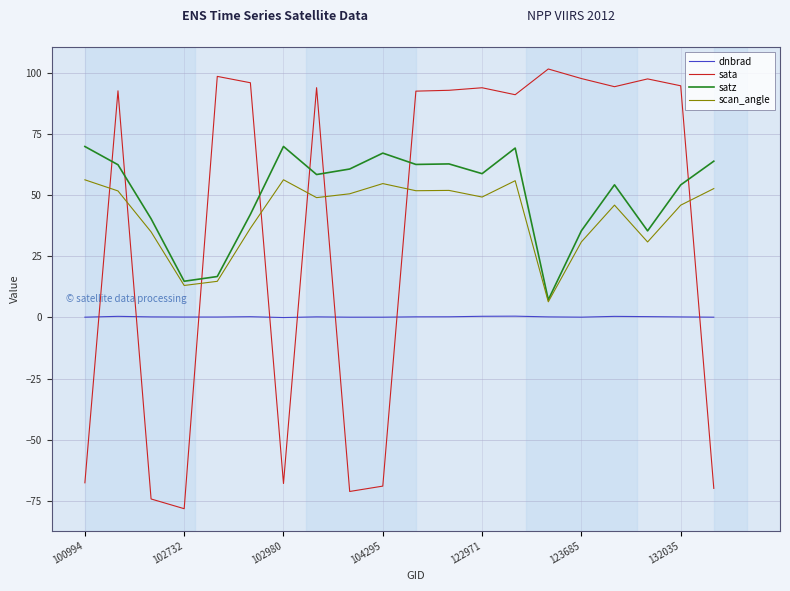

Which series has the largest total across all categories?

satz